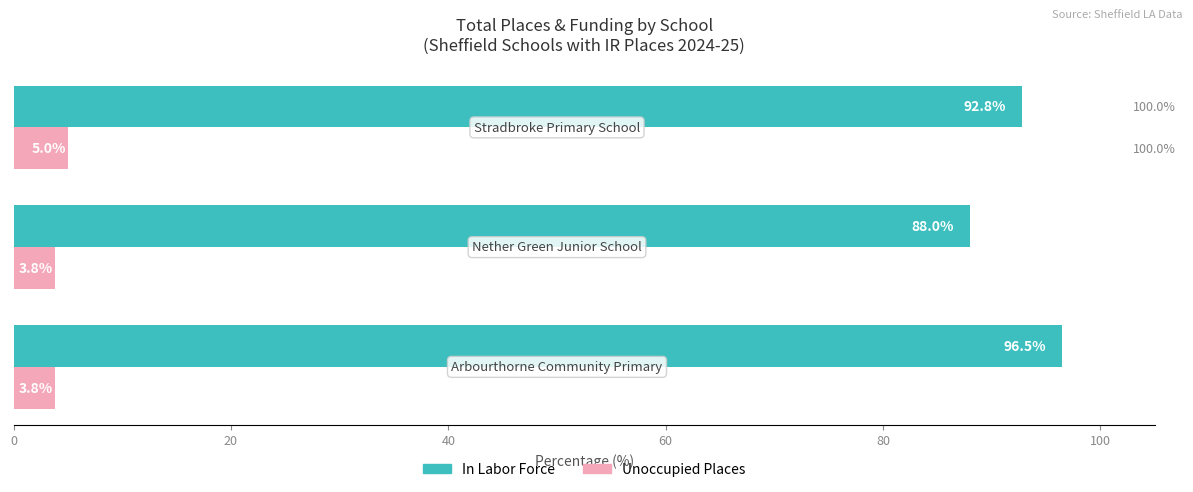

Which series has the largest range (max minus min)?

In Labor Force